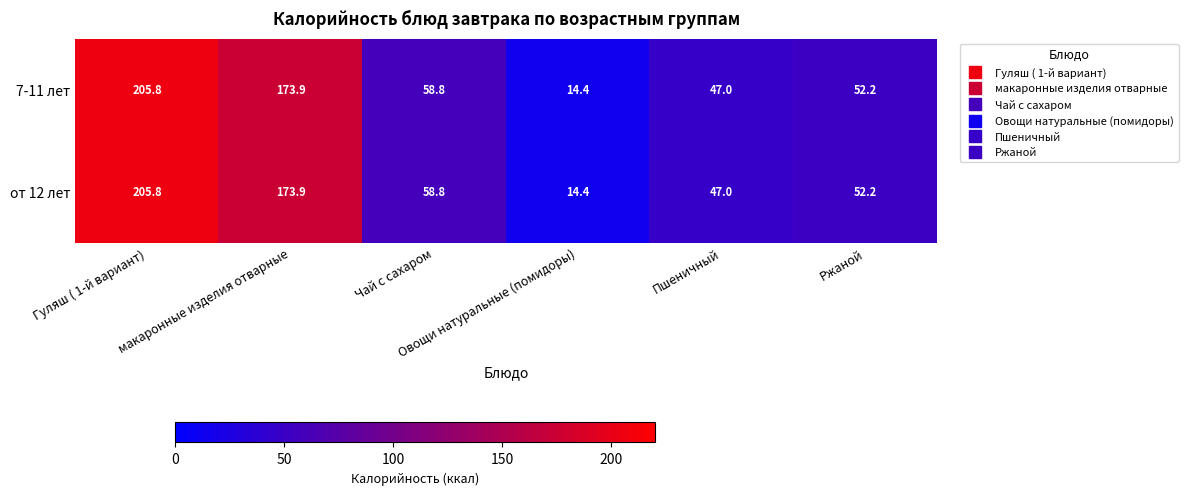

What is the highest value of the 7-11 лет series?

205.8